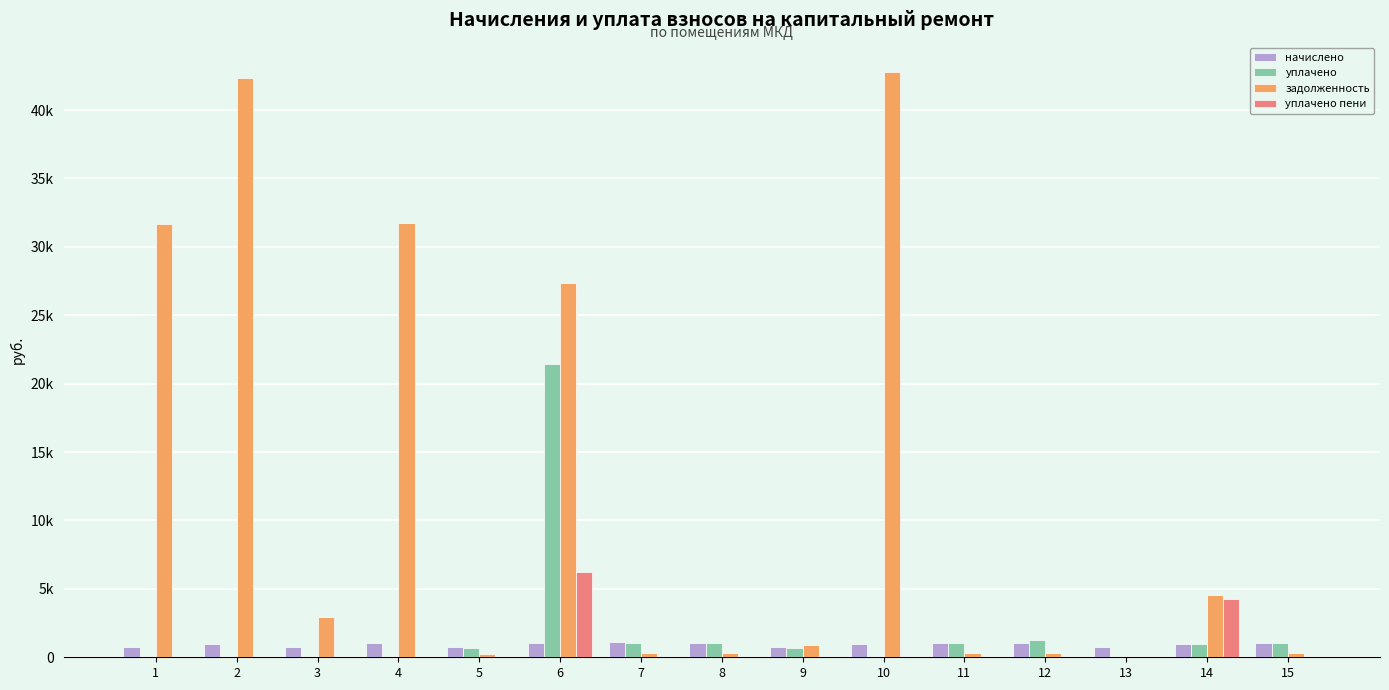

Are the bars horizontal?

No